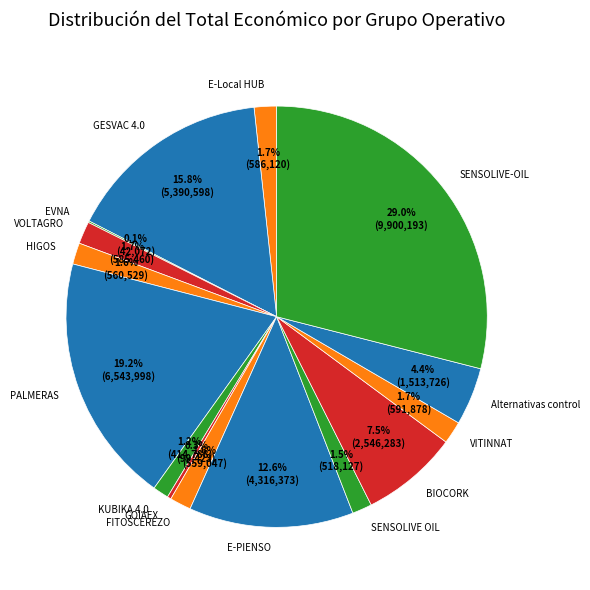

Between BIOCORK and E-Local HUB, which is larger?

BIOCORK